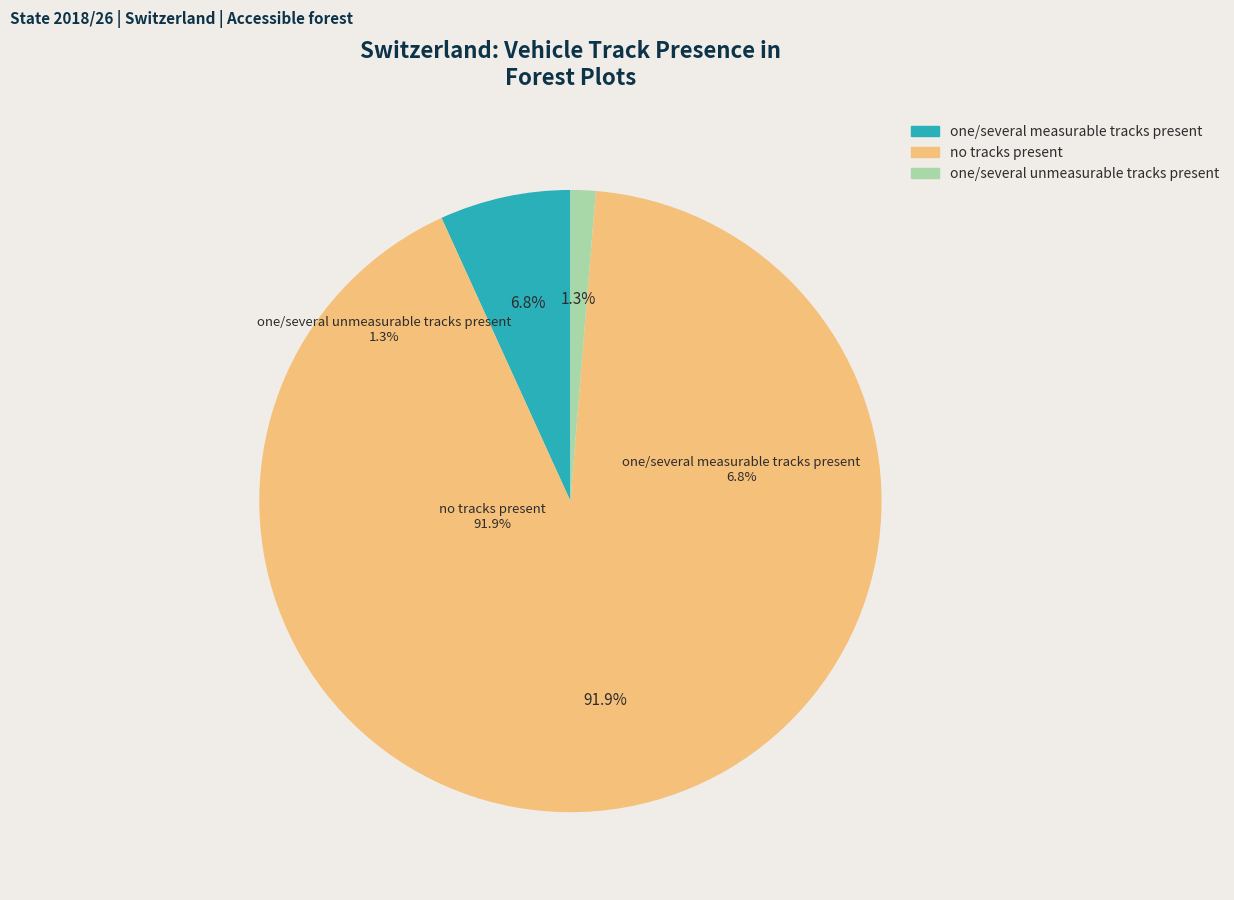

What percentage is the no tracks present slice, to the nearest percent?

92%